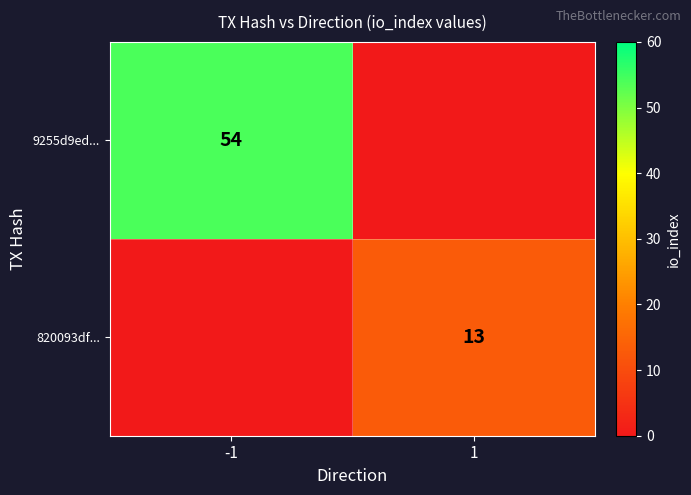

Is the value of 820093df... at 1 greater than the value of 9255d9ed... at -1?

No